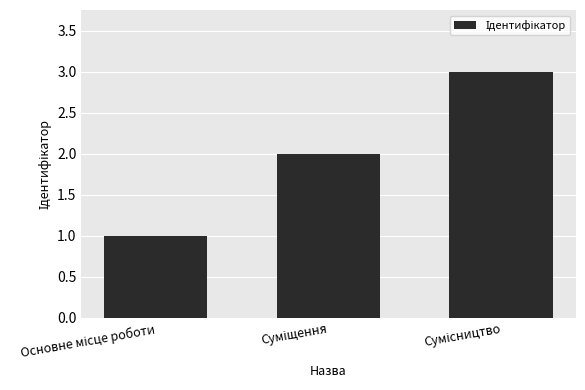

Reading left to right, what are all the values shown in this chart?

1	2	3